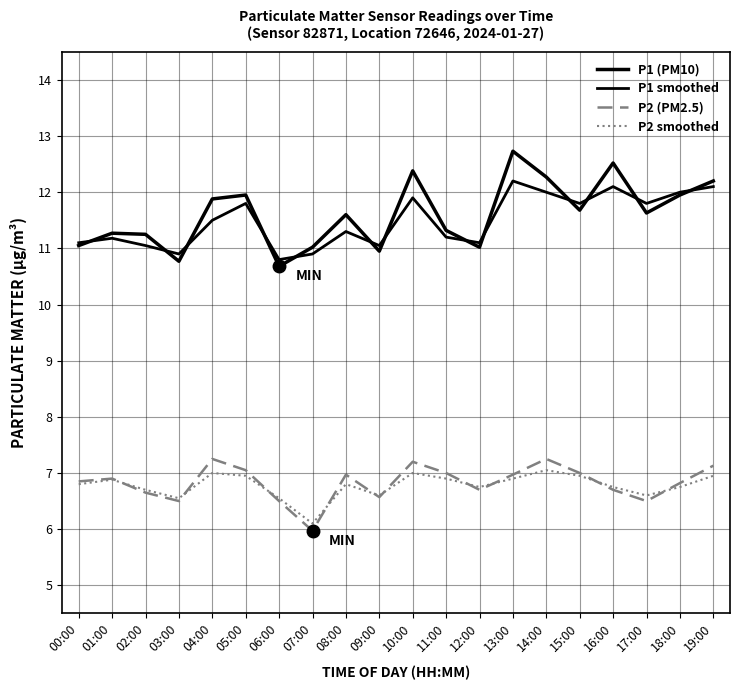

Rank the series at 10:00 from lowest to highest value.

P2 smoothed, P2 (PM2.5), P1 smoothed, P1 (PM10)